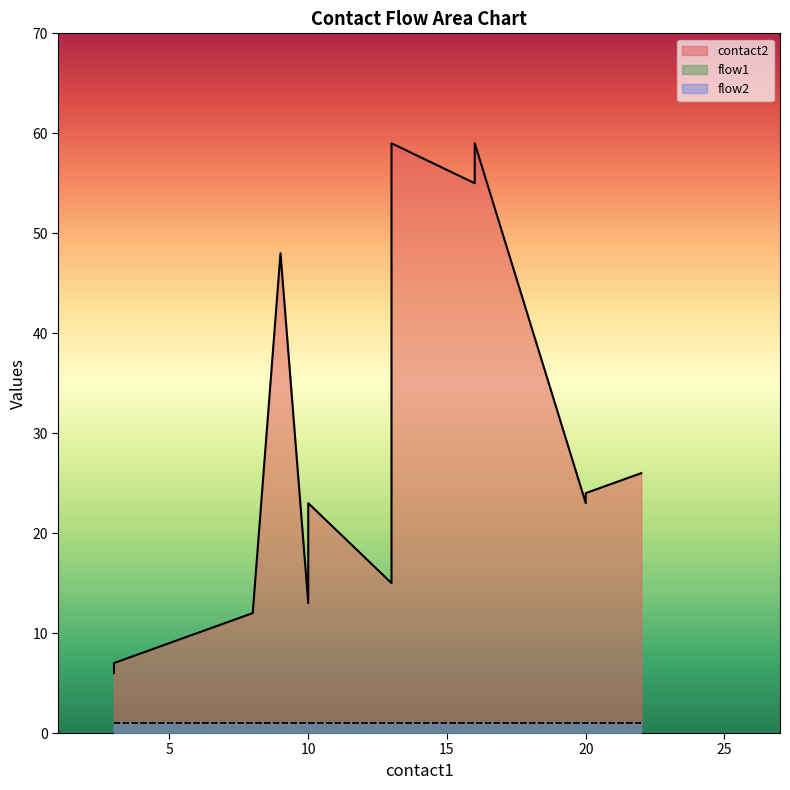

True or false: flow2 has a value of 2 at 22.

False